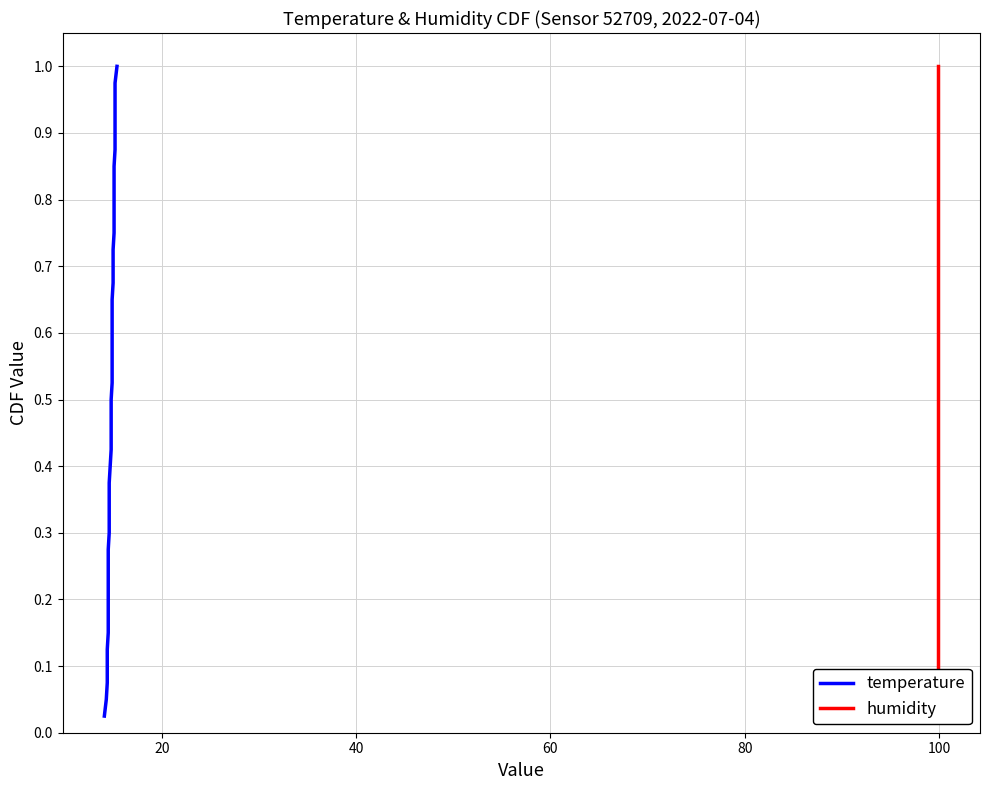

True or false: humidity and temperature cross at least once.

False